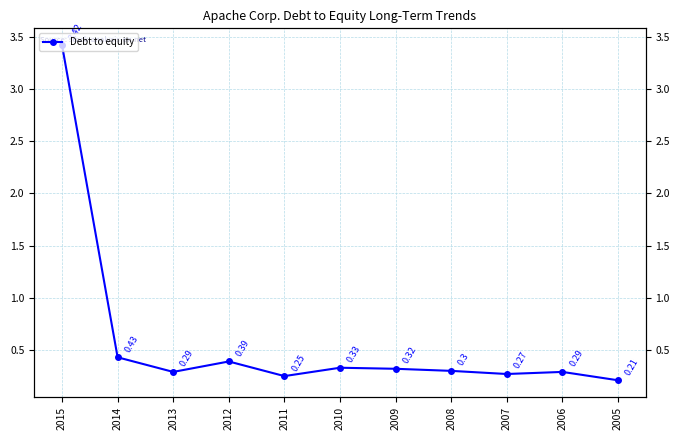

Does the chart display data point markers on the line(s)?

Yes